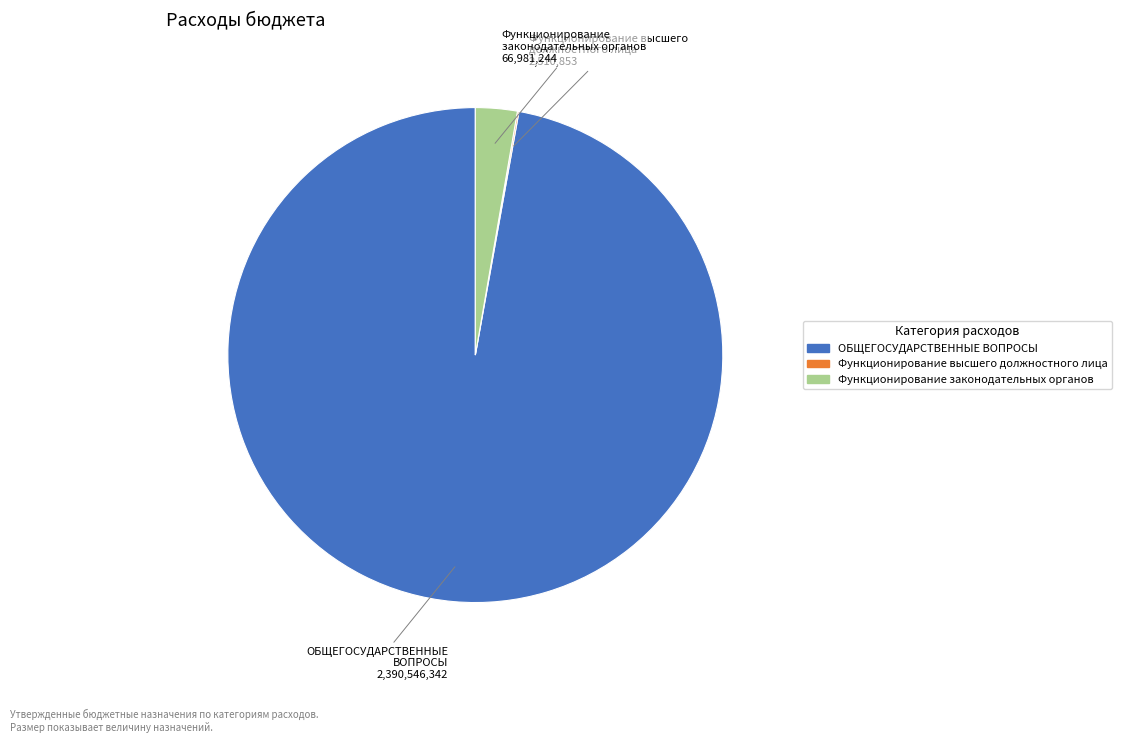

Is there any slice that represents more than half of the pie?

Yes